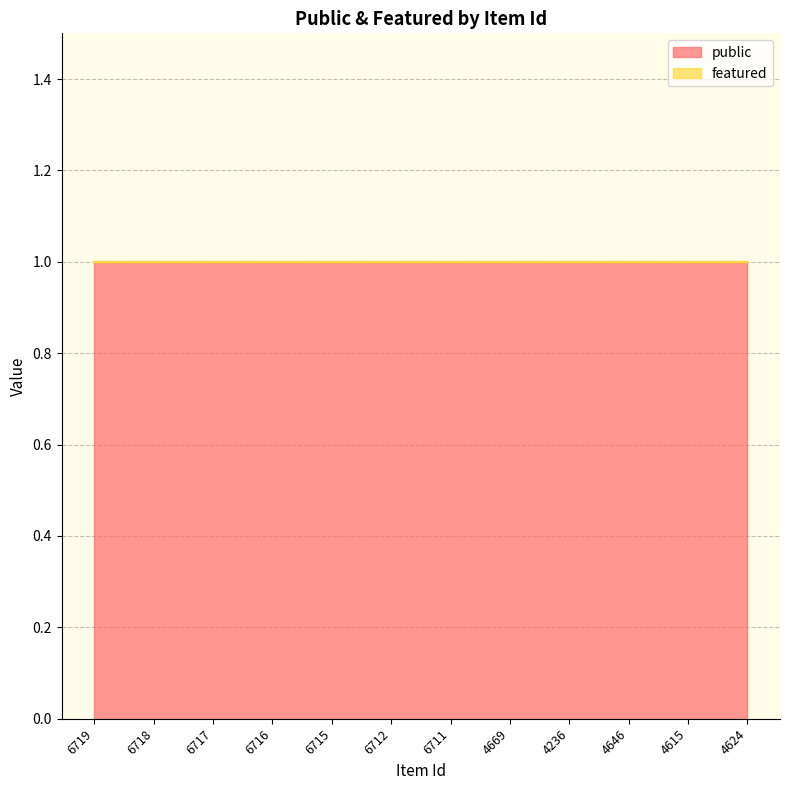

What are all the series names shown in the legend?

public, featured